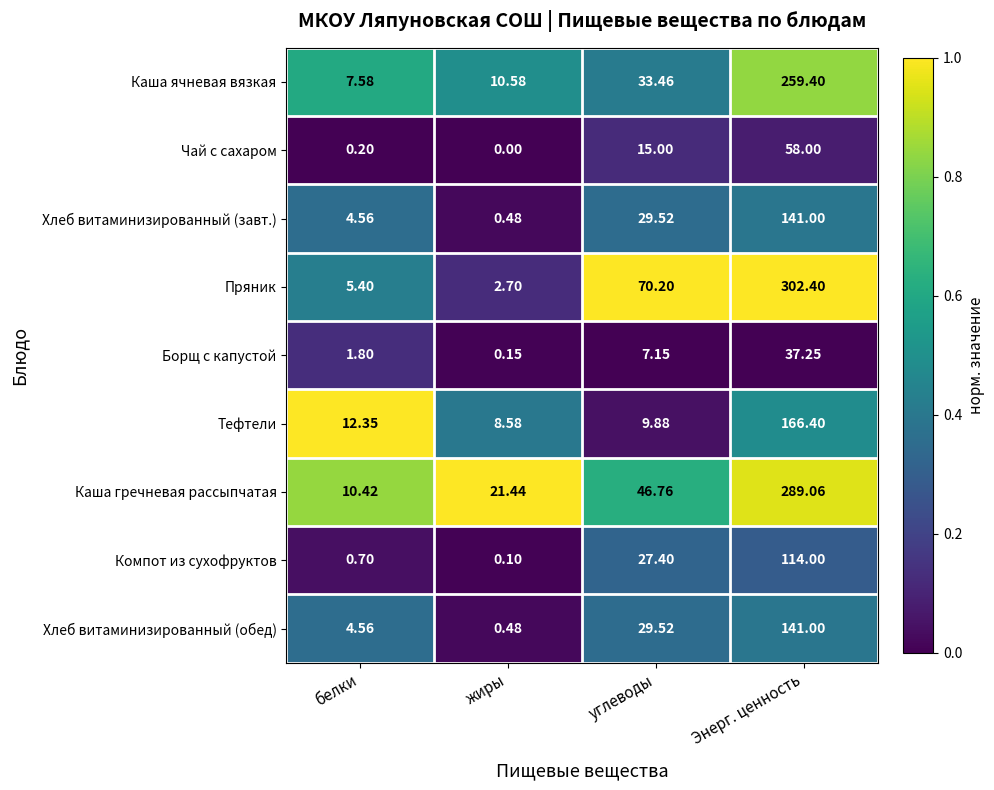

At which category is the sum across all series the highest?

Энерг. ценность